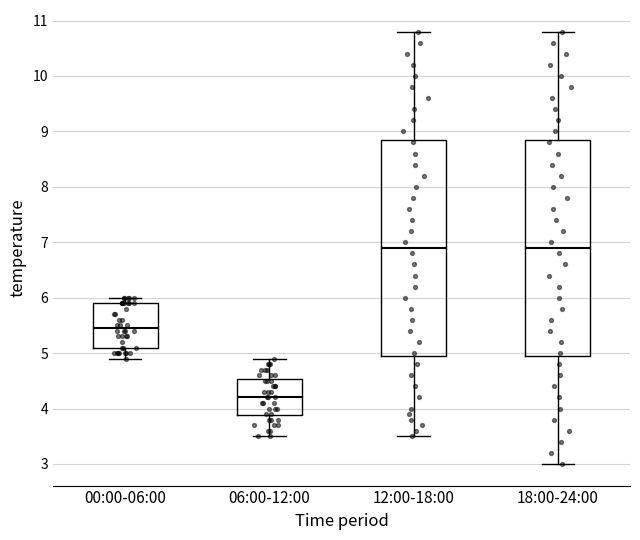

Where is the lower edge of the box for 00:00-06:00 on the y-axis? The values are not printed on the chart, so give them approximately, as read against the axis.

5.1